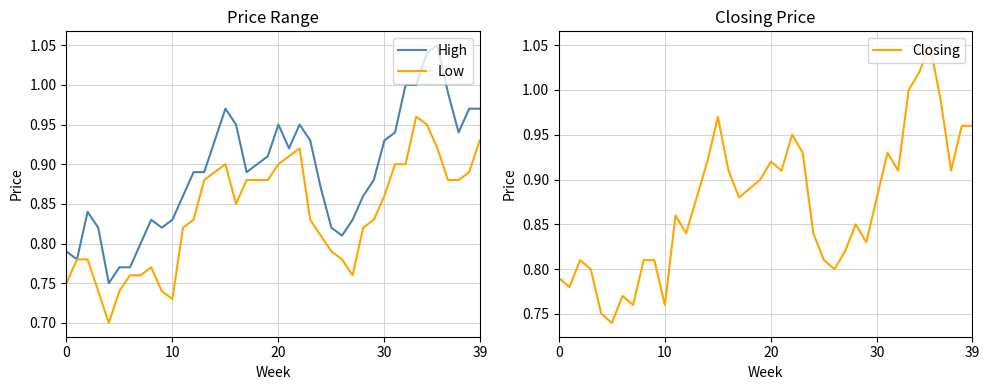

True or false: Closing and High cross at least once.

False